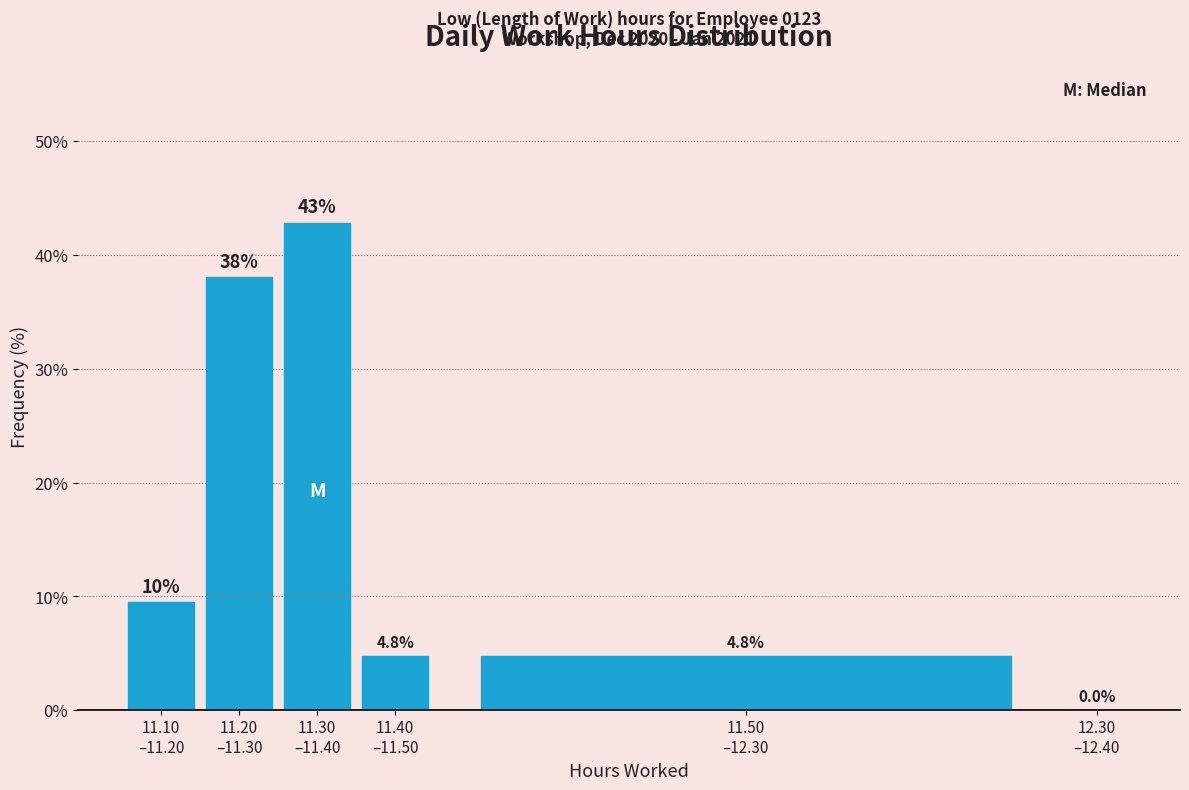

What is the greatest value displayed?

42.9